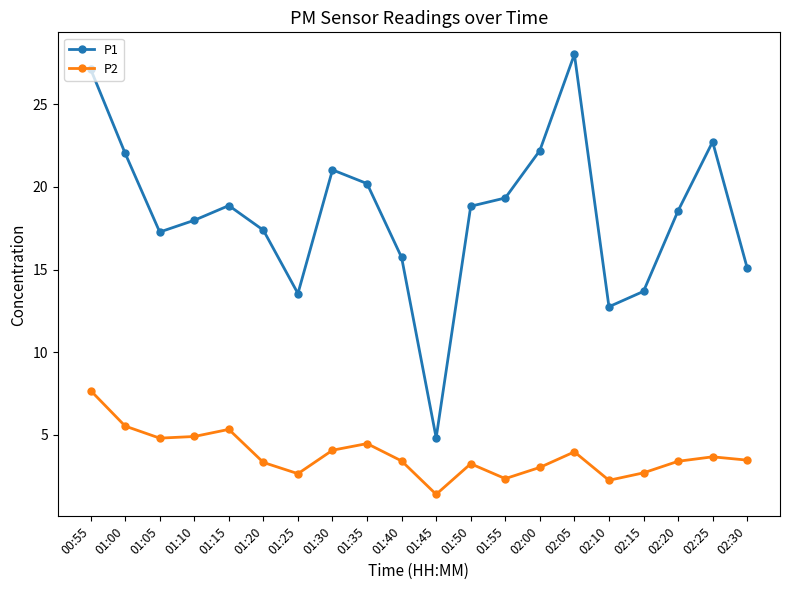

At which label does P1 first exceed 18?

00:55